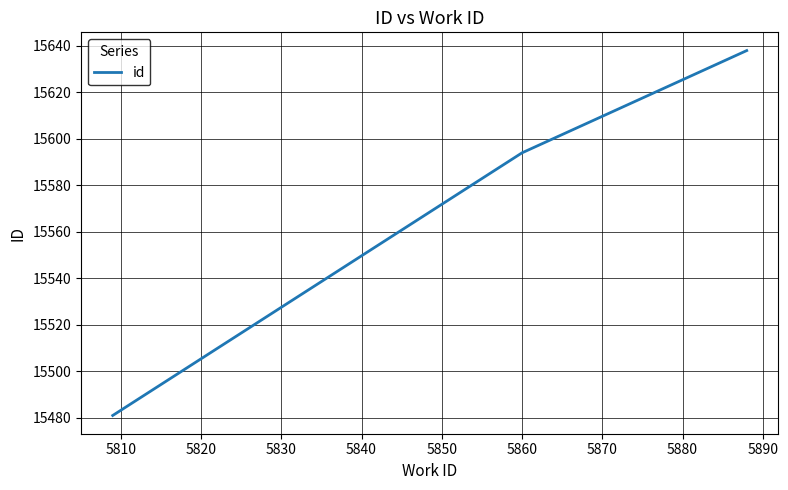

What is the difference between the second highest and minimum values?

113